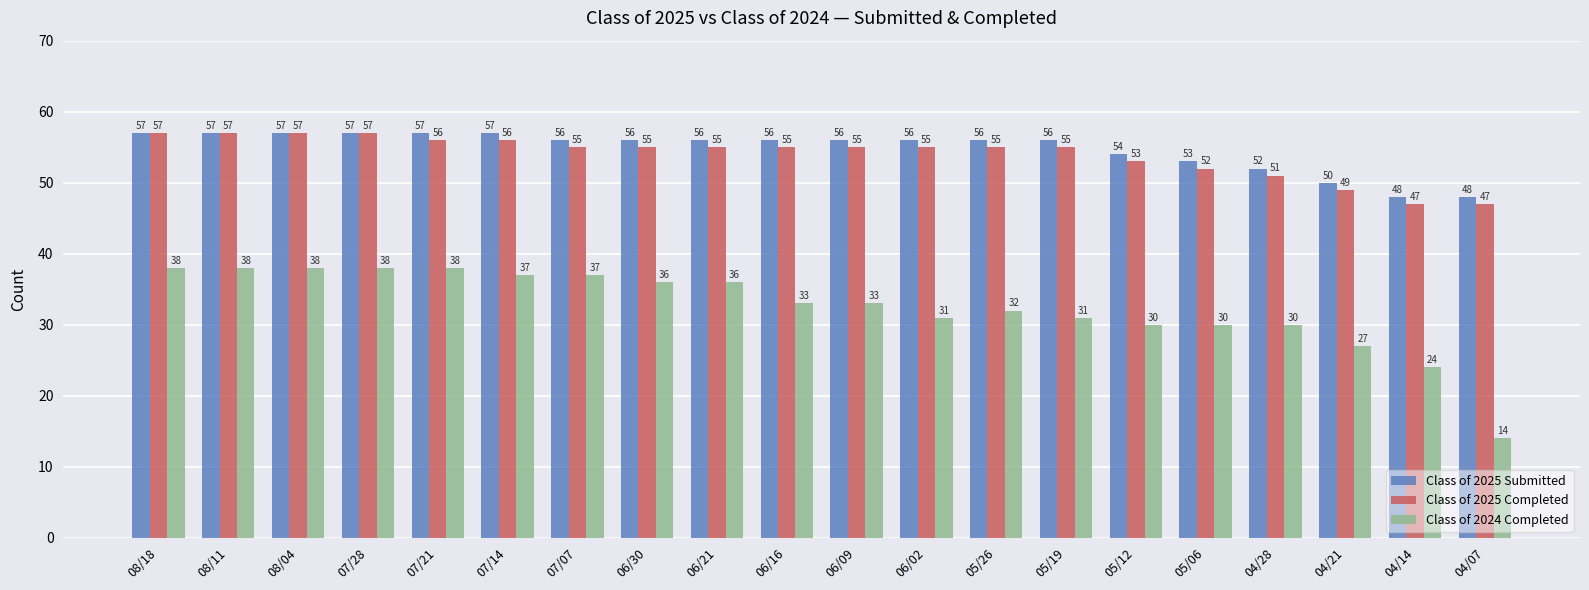

What are all the series names shown in the legend?

Class of 2025 Submitted, Class of 2025 Completed, Class of 2024 Completed